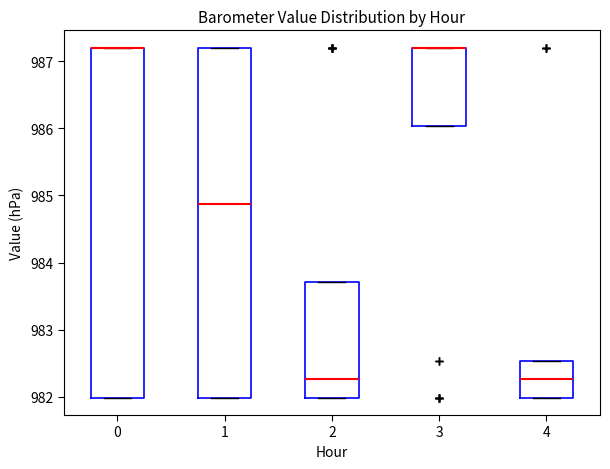

Reading left to right, read every box against the y-axis: the position of its median line, the range the box covers, and the ends of its whiskers. The values are not printed on the chart, so give them approximately, as read against the axis.

0: median 987.2 (drawn on the box's upper edge), box 982.0 to 987.2, whiskers 982.0 to 987.2
1: median 984.9, box 982.0 to 987.2, whiskers 982.0 to 987.2
2: median 982.3, box 982.0 to 983.7, whiskers 982.0 to 983.7
3: median 987.2 (drawn on the box's upper edge), box 986.0 to 987.2, whiskers 986.0 to 987.2
4: median 982.3, box 982.0 to 982.5, whiskers 982.0 to 982.5